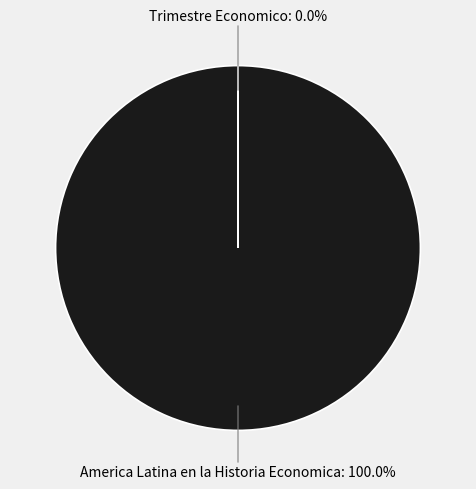

Is there a majority slice in this chart?

Yes